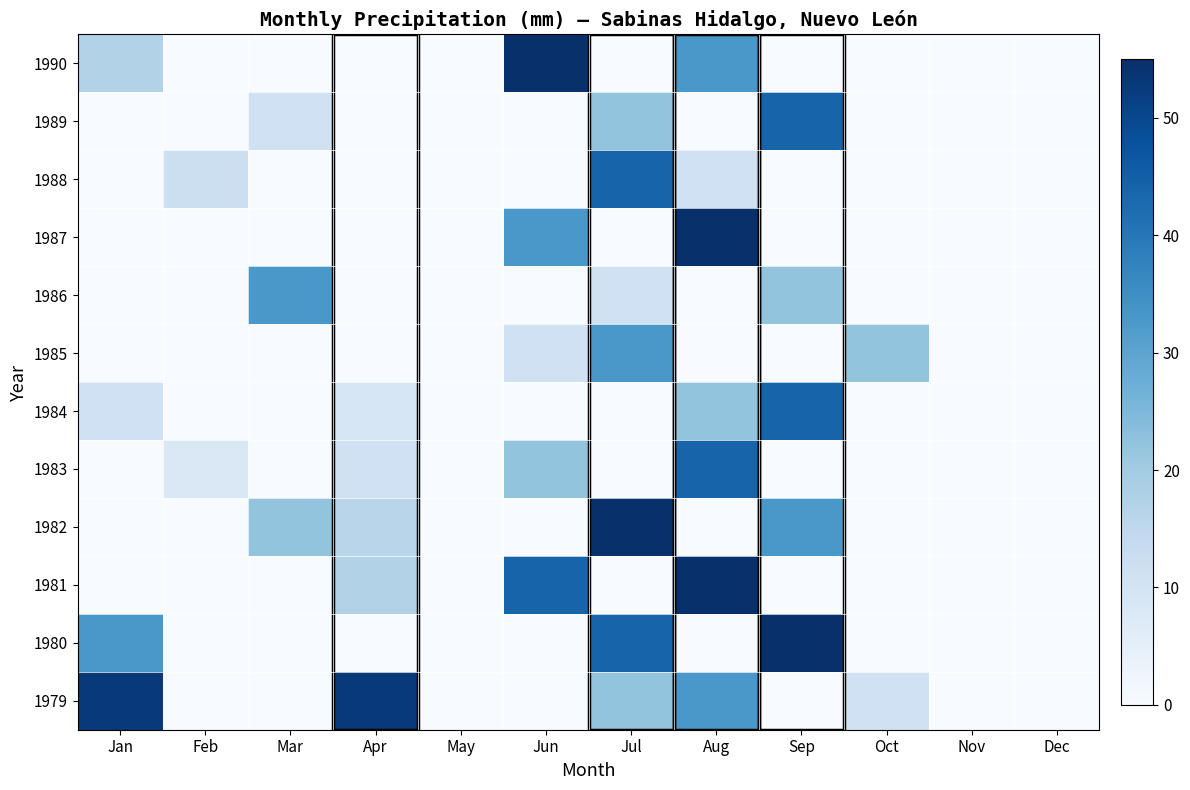

Reading right to left, what are all the values shown in this chart?

1979: Dec=0	Nov=0	Oct=11	Sep=0	Aug=33	Jul=22	Jun=0	May=0	Apr=53	Mar=0	Feb=0	Jan=53
1980: Dec=0	Nov=0	Oct=0	Sep=55	Aug=0	Jul=44	Jun=0	May=0	Apr=0	Mar=0	Feb=0	Jan=33
1981: Dec=0	Nov=0	Oct=0	Sep=0	Aug=55	Jul=0	Jun=44	May=0	Apr=17	Mar=0	Feb=0	Jan=0
1982: Dec=0	Nov=0	Oct=0	Sep=33	Aug=0	Jul=55	Jun=0	May=0	Apr=16	Mar=22	Feb=0	Jan=0
1983: Dec=0	Nov=0	Oct=0	Sep=0	Aug=44	Jul=0	Jun=22	May=0	Apr=11	Mar=0	Feb=8	Jan=0
1984: Dec=0	Nov=0	Oct=0	Sep=44	Aug=22	Jul=0	Jun=0	May=0	Apr=9	Mar=0	Feb=0	Jan=11
1985: Dec=0	Nov=0	Oct=22	Sep=0	Aug=0	Jul=33	Jun=11	May=0	Apr=0	Mar=0	Feb=0	Jan=0
1986: Dec=0	Nov=0	Oct=0	Sep=22	Aug=0	Jul=11	Jun=0	May=0	Apr=0	Mar=33	Feb=0	Jan=0
1987: Dec=0	Nov=0	Oct=0	Sep=0	Aug=55	Jul=0	Jun=33	May=0	Apr=0	Mar=0	Feb=0	Jan=0
1988: Dec=0	Nov=0	Oct=0	Sep=0	Aug=11	Jul=44	Jun=0	May=0	Apr=0	Mar=0	Feb=12	Jan=0
1989: Dec=0	Nov=0	Oct=0	Sep=44	Aug=0	Jul=22	Jun=0	May=0	Apr=0	Mar=11	Feb=0	Jan=0
1990: Dec=0	Nov=0	Oct=0	Sep=0	Aug=33	Jul=0	Jun=55	May=0	Apr=0	Mar=0	Feb=0	Jan=17